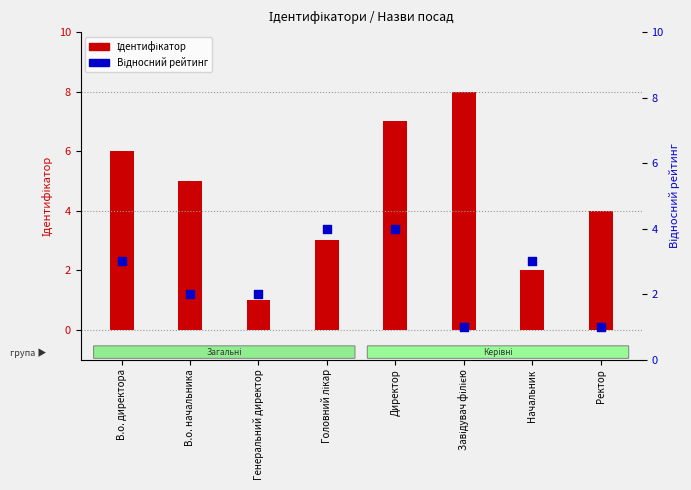

What are all the series names shown in the legend?

Ідентифікатор, Відносний рейтинг